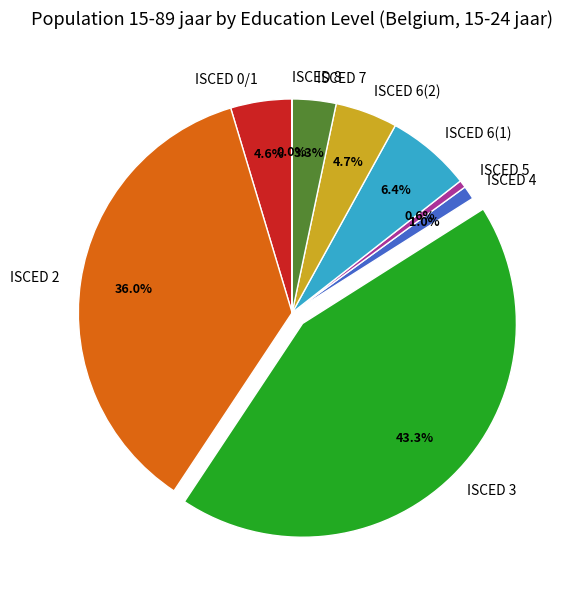

To the nearest percent, what percentage of the pie is ISCED 2?

36%